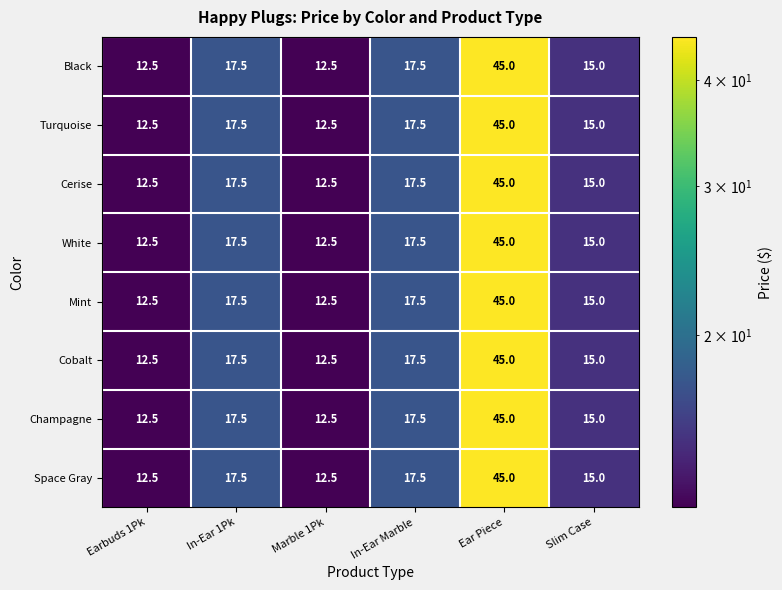

What is the total value across all series at In-Ear 1Pk?

140.0